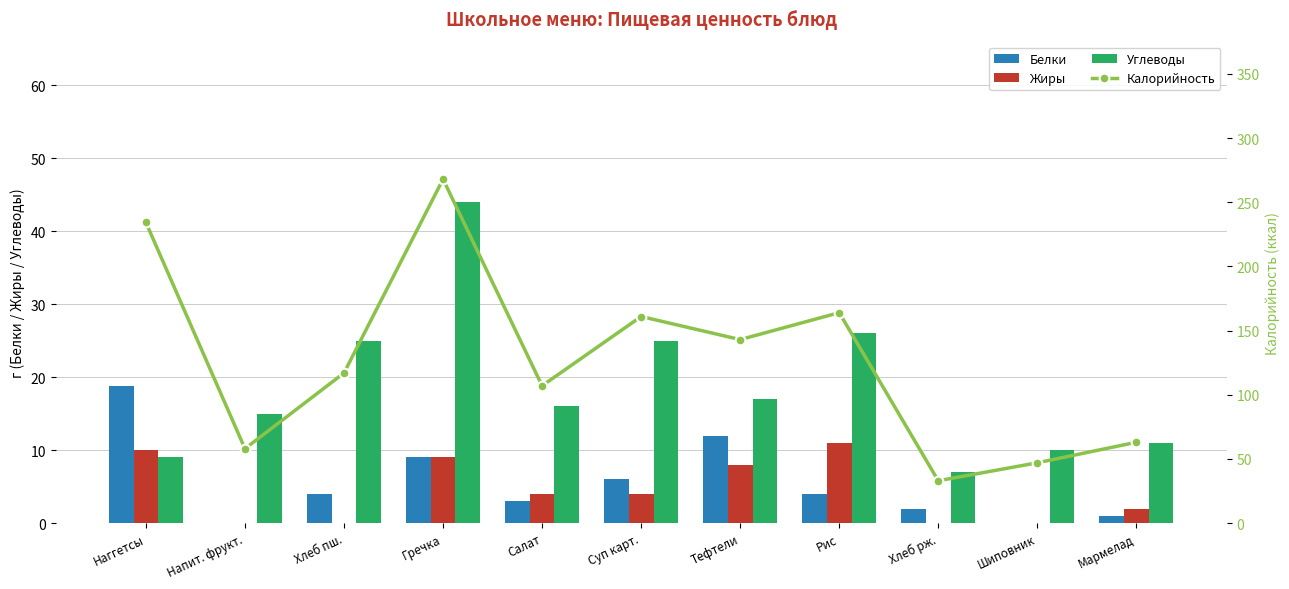

How many groups of bars are there?

11